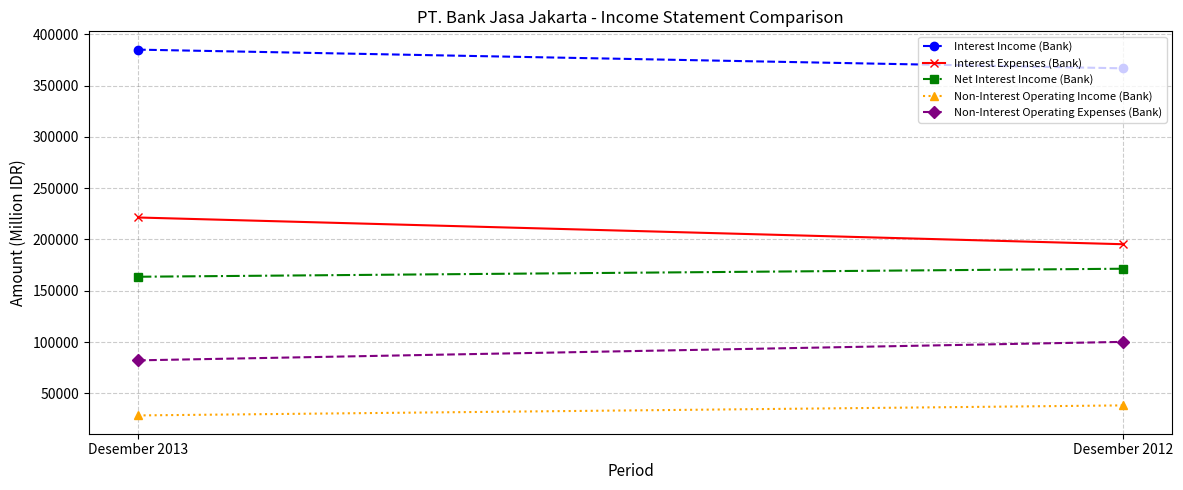

Between Desember 2013 and Desember 2012, which is larger?

Desember 2013